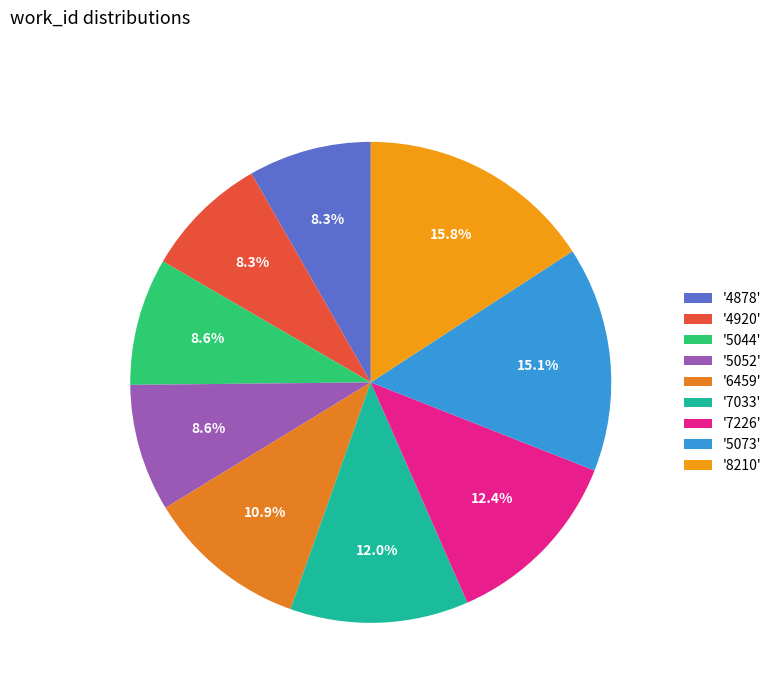

Rank the categories by value from lowest to highest.

4878, 4920, 5044, 5052, 6459, 7033, 7226, 5073, 8210